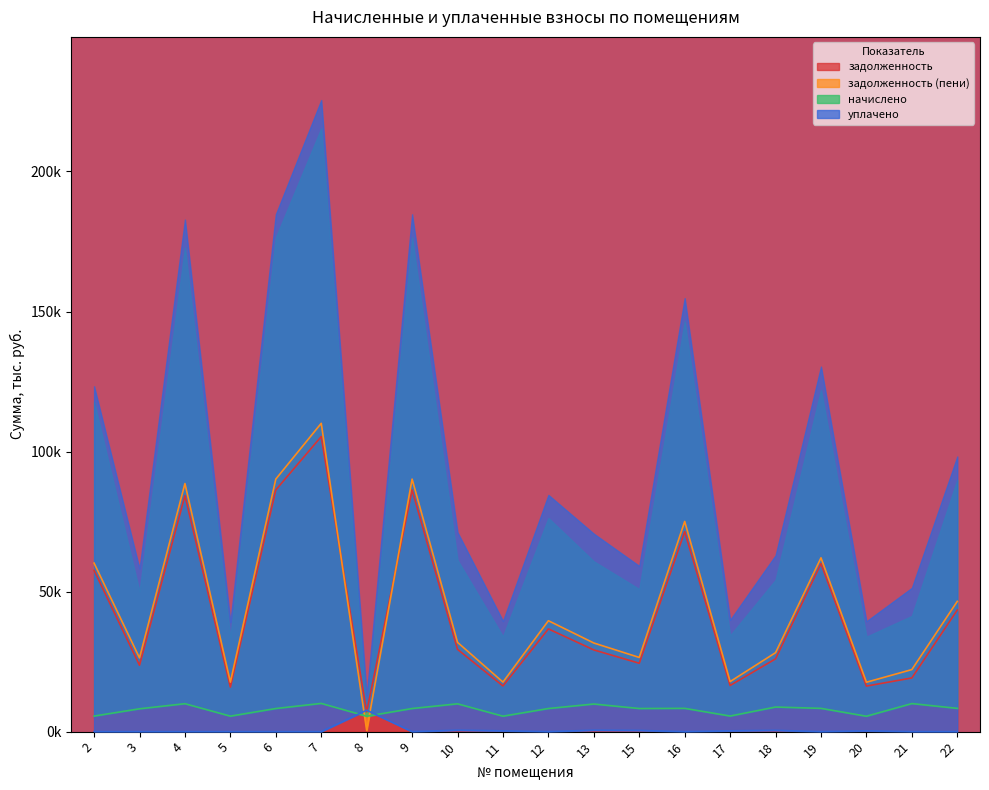

How many data points in уплачено are above 0?

8